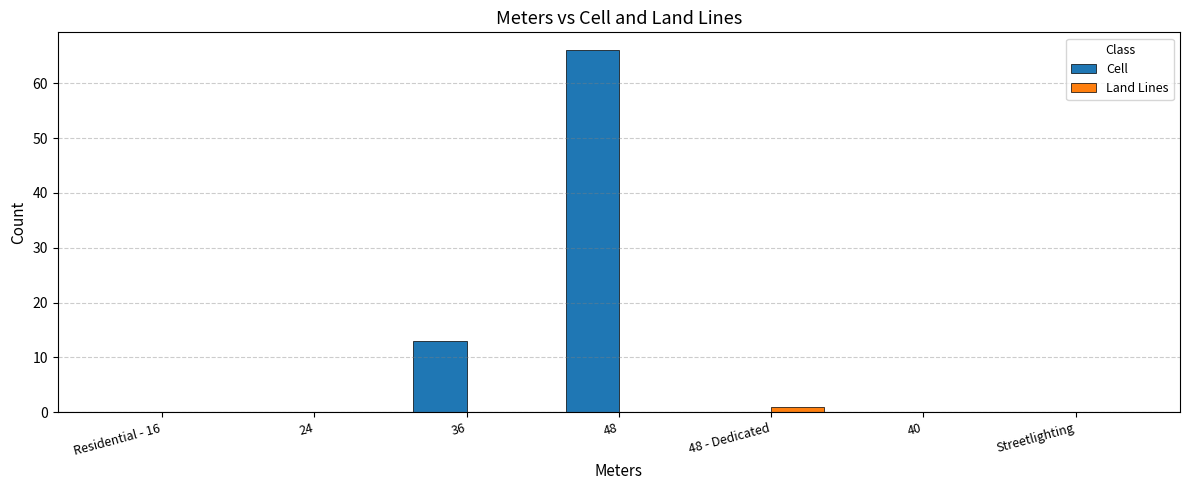

How many groups of bars are there?

7